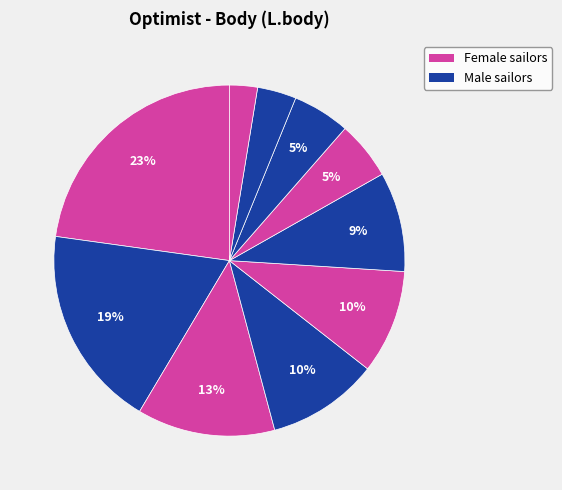

How many segments does this pie chart have?

10